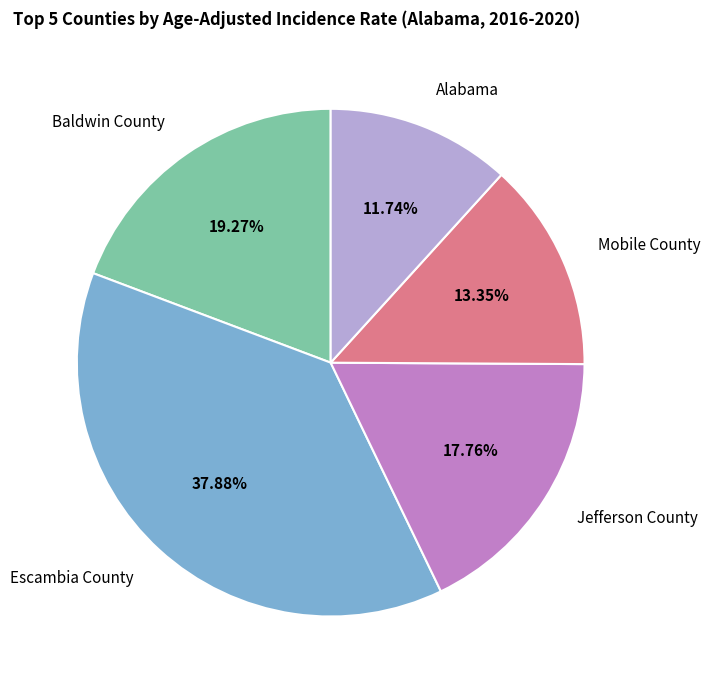

Is there any slice that represents more than half of the pie?

No